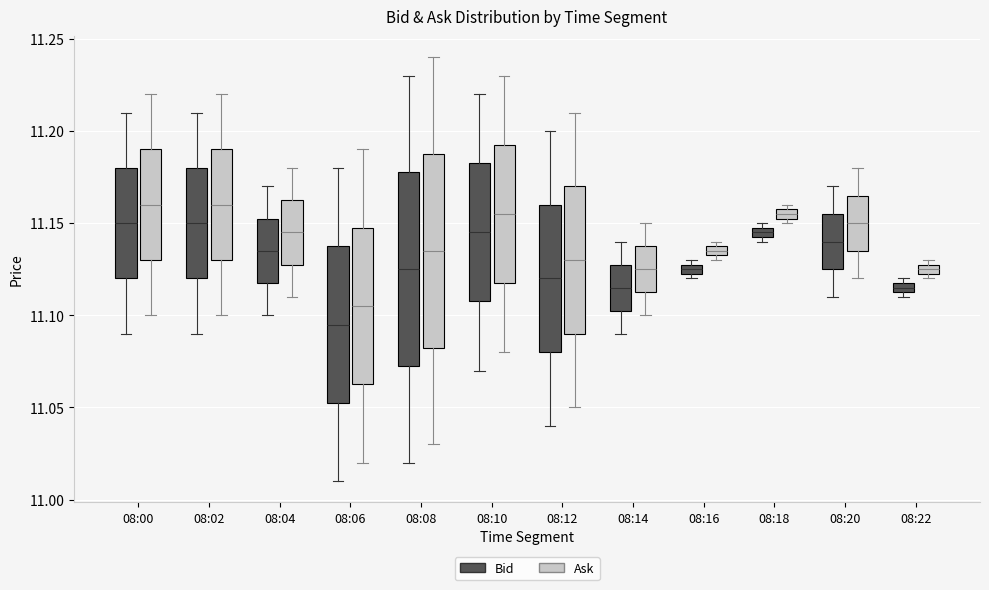

Where does the upper whisker of the box for 08:08 (Bid) end on the y-axis? The values are not printed on the chart, so give them approximately, as read against the axis.

11.230